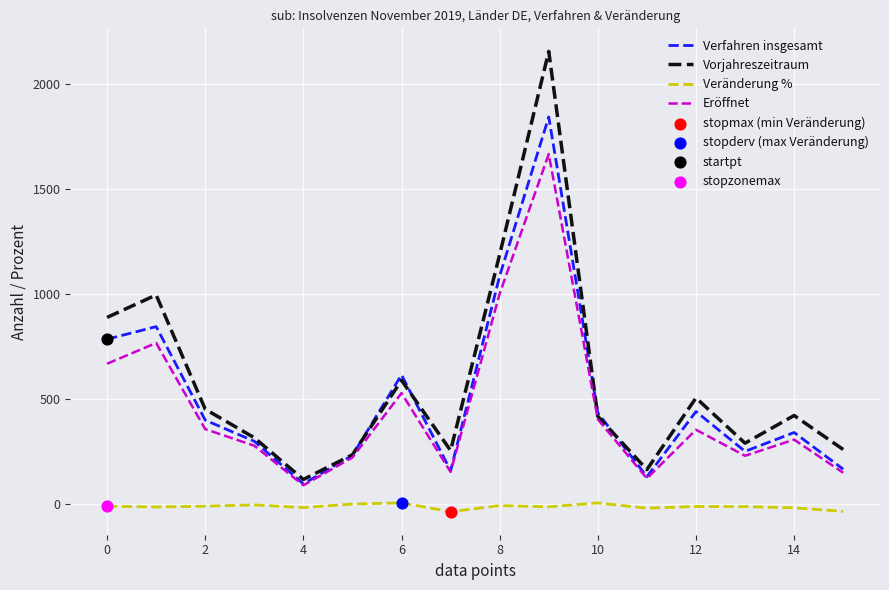

Which series has the largest total across all categories?

Vorjahreszeitraum